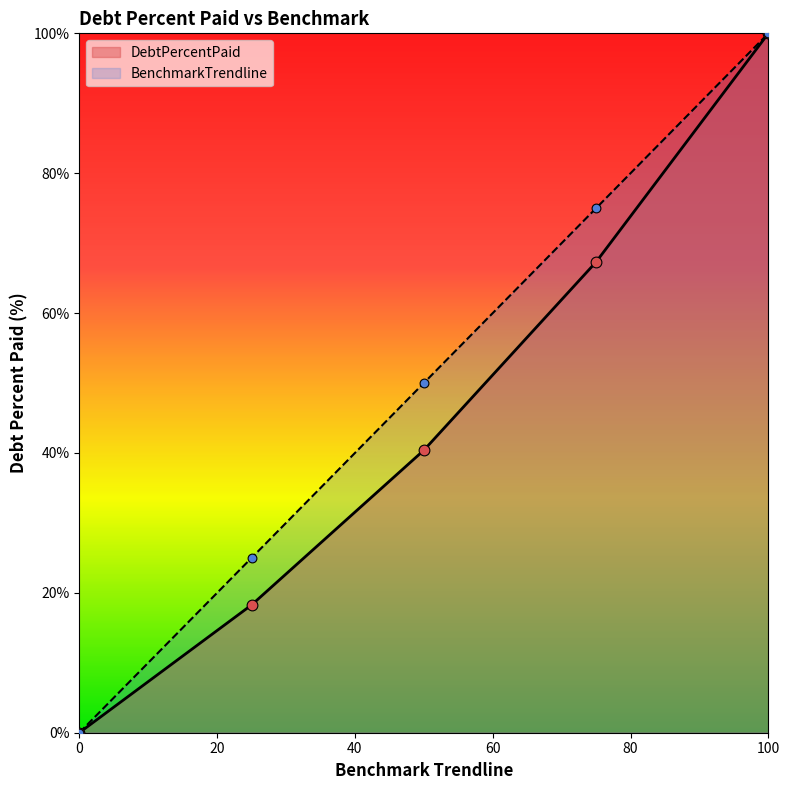

Which series reaches the minimum Y coordinate?

DebtPercentPaid